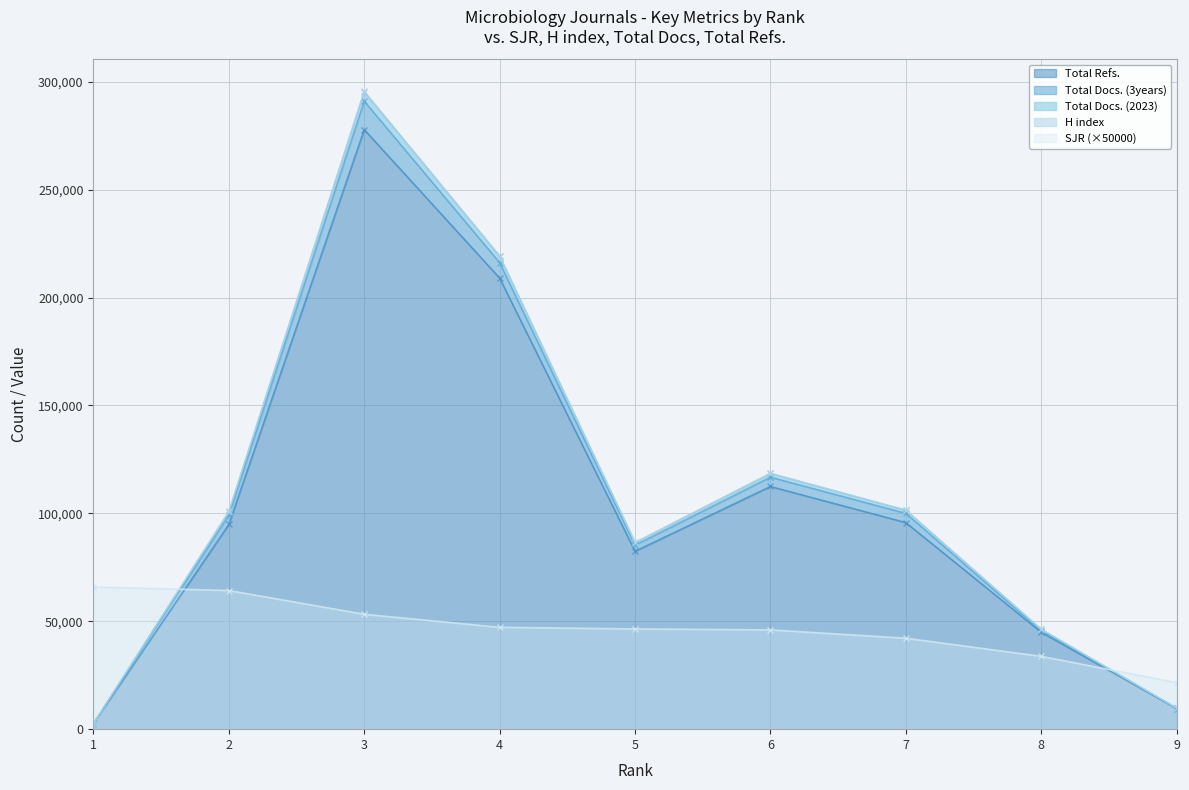

Reading left to right, transcribe all the data shown in this chart.

SJR: 1=65900.0	2=64250.0	3=53250.0	4=47200.0	5=46450.0	6=46000.0	7=42150.0	8=33750.0	9=21550.0
Total Docs. (2023): 1=2604.0	2=100864.0	3=295624.0	4=219294.0	5=86496.0	6=118601.0	7=101548.0	8=46329.0	9=9818.0
Total Refs.: 1=2505.0	2=94865.0	3=277843.0	4=209049.0	5=82451.0	6=112476.0	7=95756.0	8=44955.0	9=9538.0